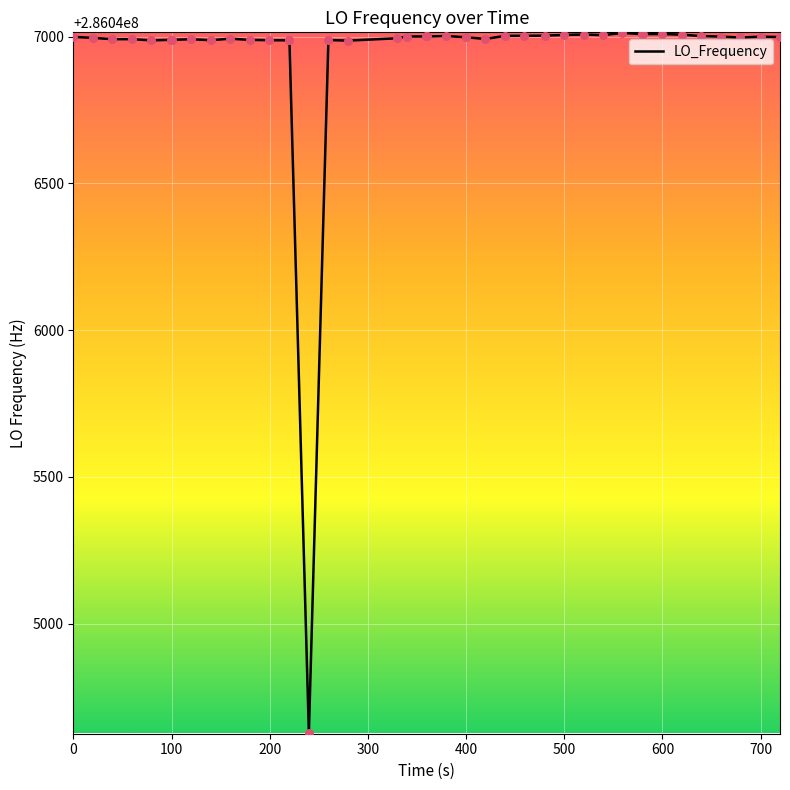

What is the difference between the maximum and minimum values?

2385.3